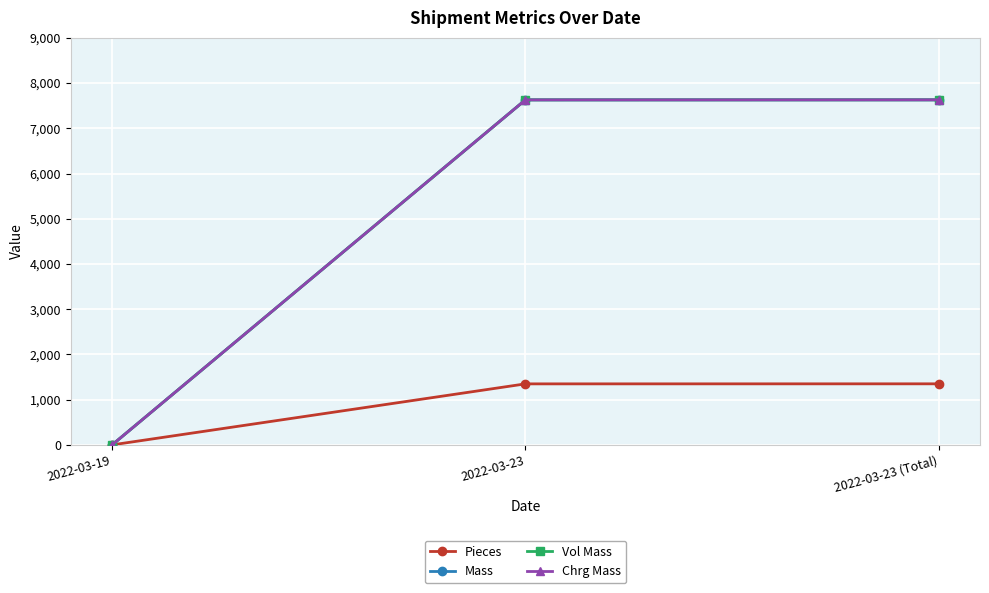

Does the chart have visible grid lines?

Yes